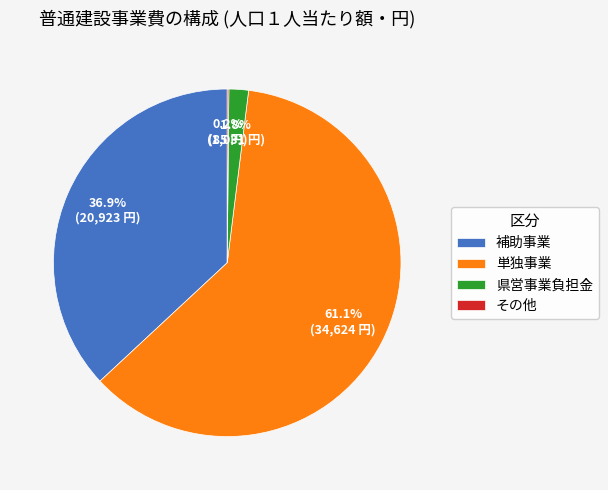

Which category has the biggest portion of the pie?

単独事業